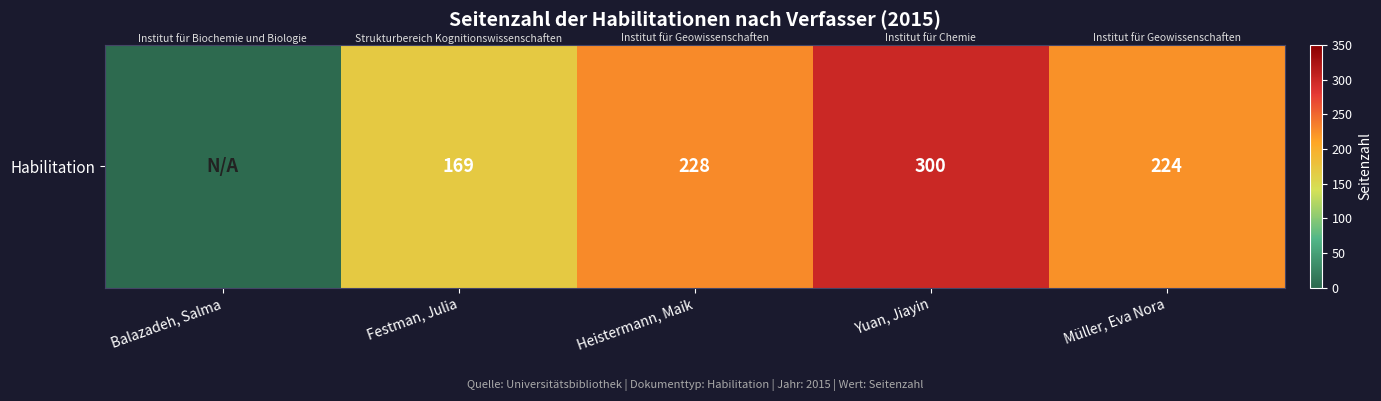

Reading right to left, extract all data points from this chart.

Müller, Eva Nora=224	Yuan, Jiayin=300	Heistermann, Maik=228	Festman, Julia=169	Balazadeh, Salma=0